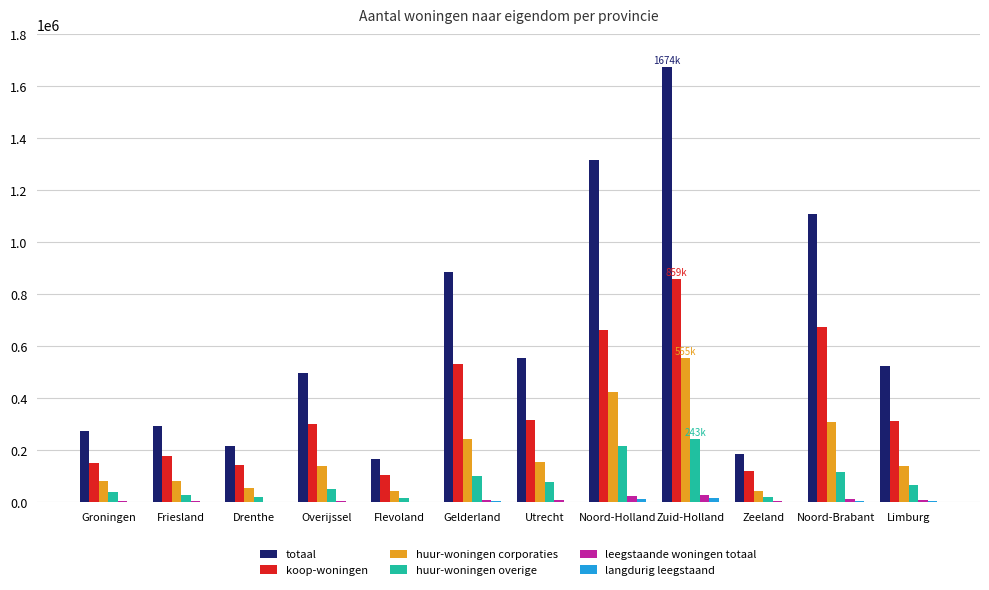

At which category is the sum across all series the highest?

Zuid-Holland